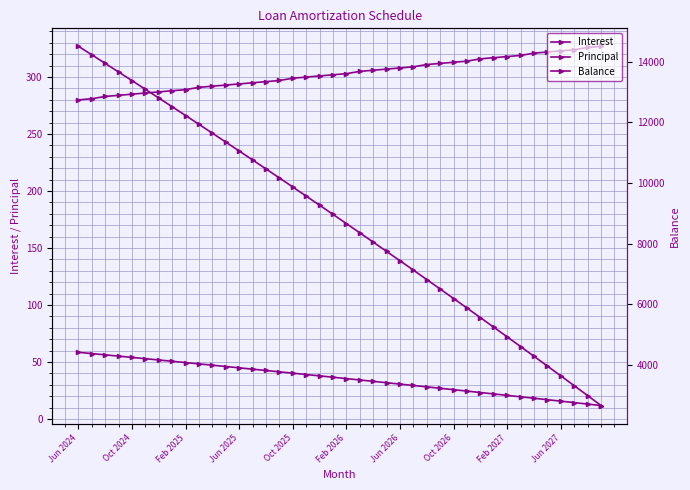

What is the value of the Principal point at the 22nd from the left?

305.0